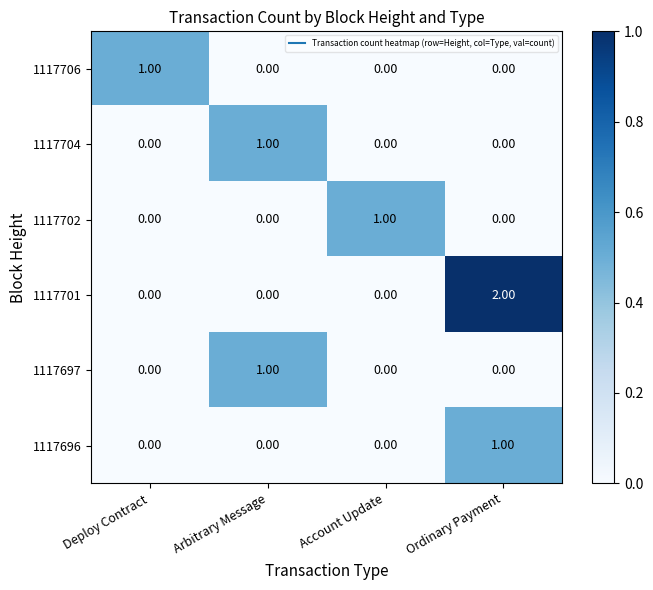

Which category has the highest value in the 1117701 series?

Ordinary Payment